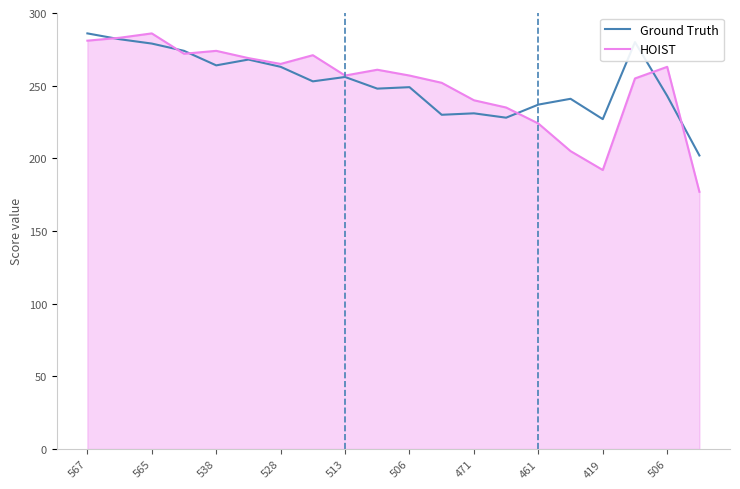

What is the highest value of the Ground Truth series?

286